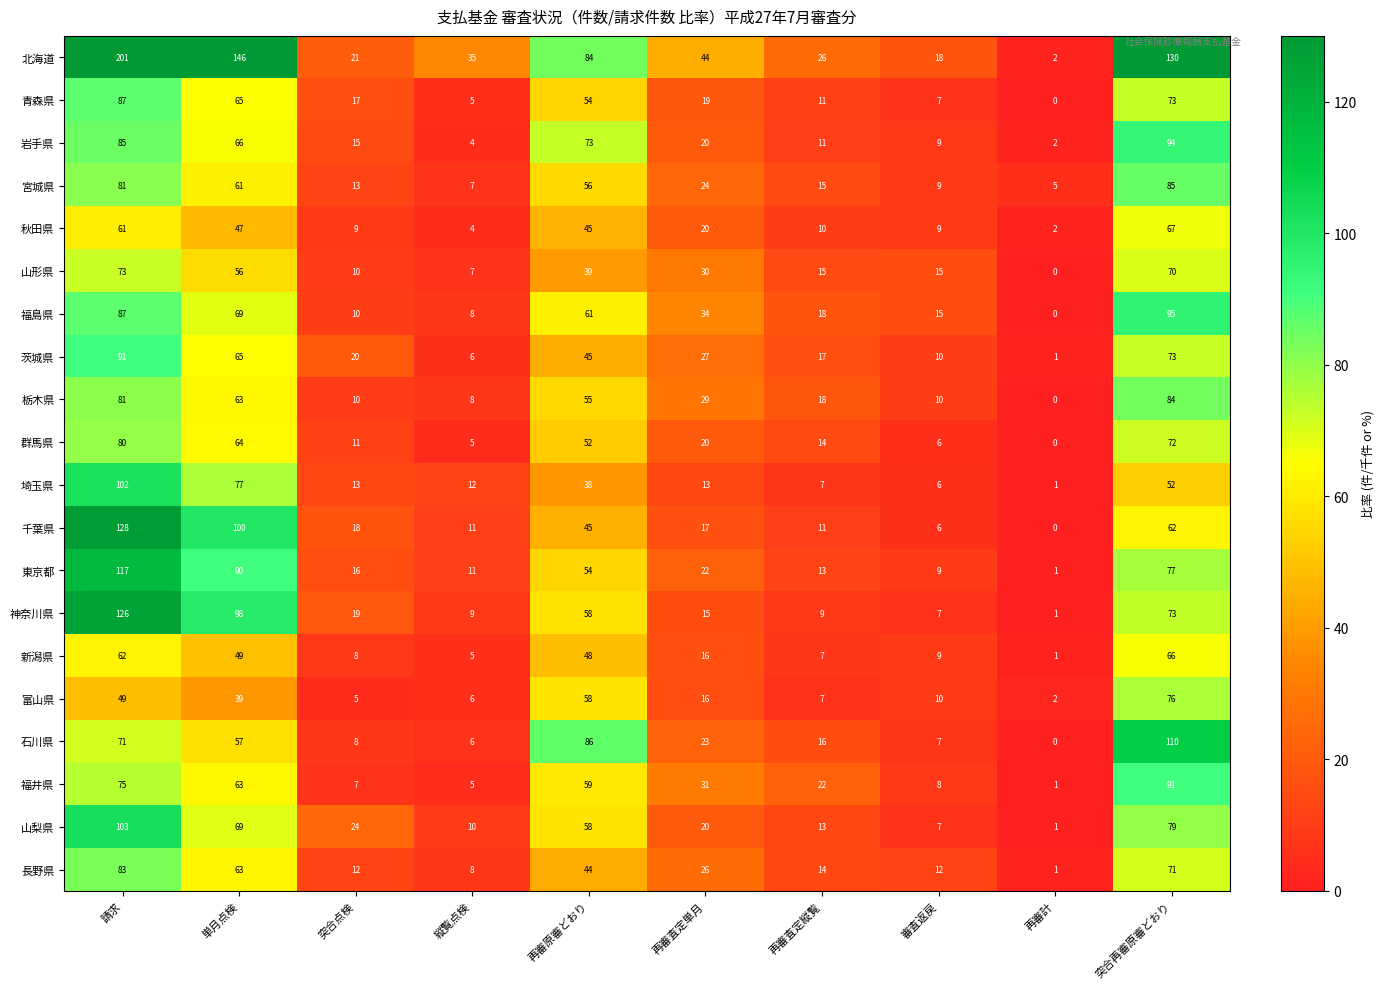

What is the greatest value displayed?

201